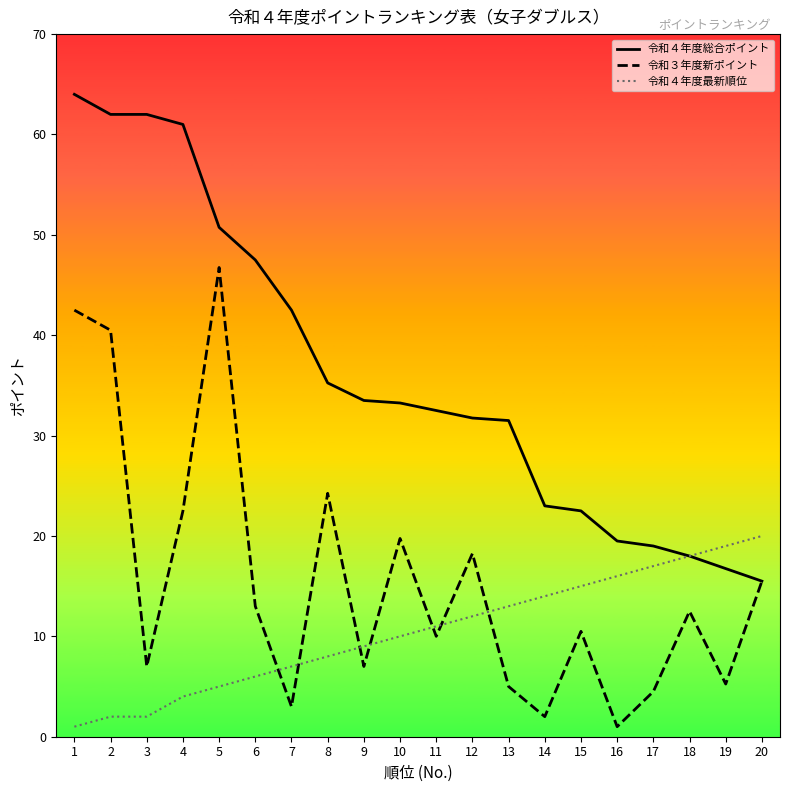

List the series in order of their overall mean, highest first.

令和４年度総合ポイント, 令和３年度新ポイント, 令和４年度最新順位